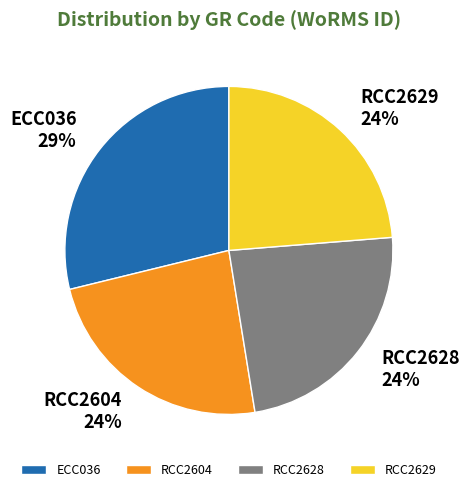

Is there any slice that represents more than half of the pie?

No